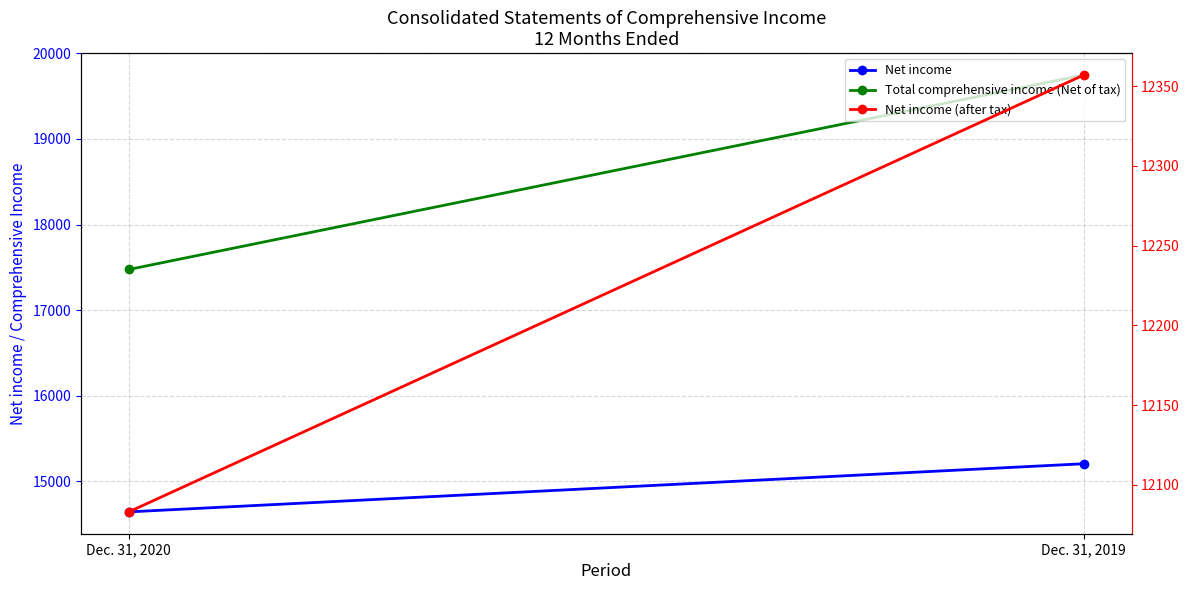

The value of Net income at Dec. 31, 2019 is 15207. True or false?

True